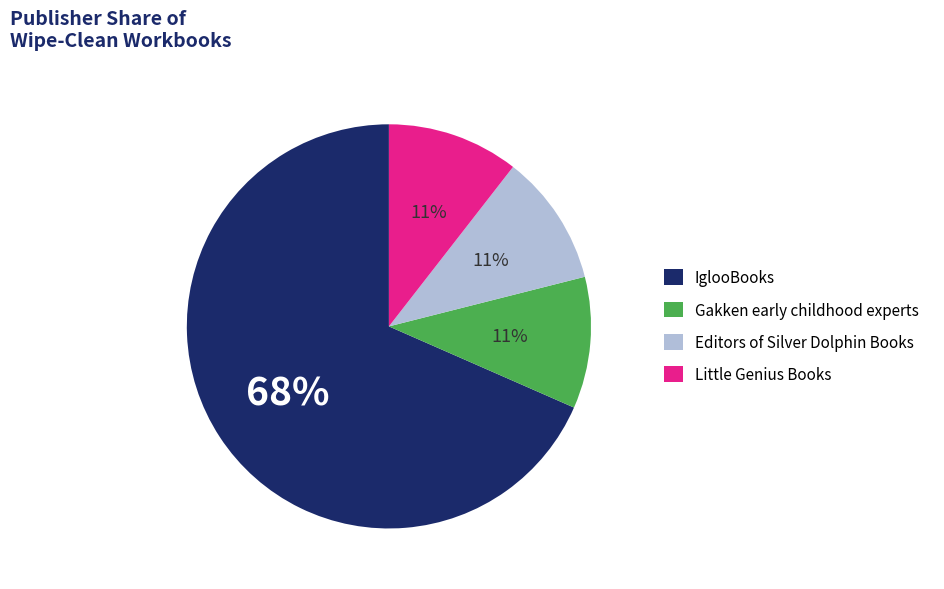

What is the largest slice in the pie chart?

IglooBooks